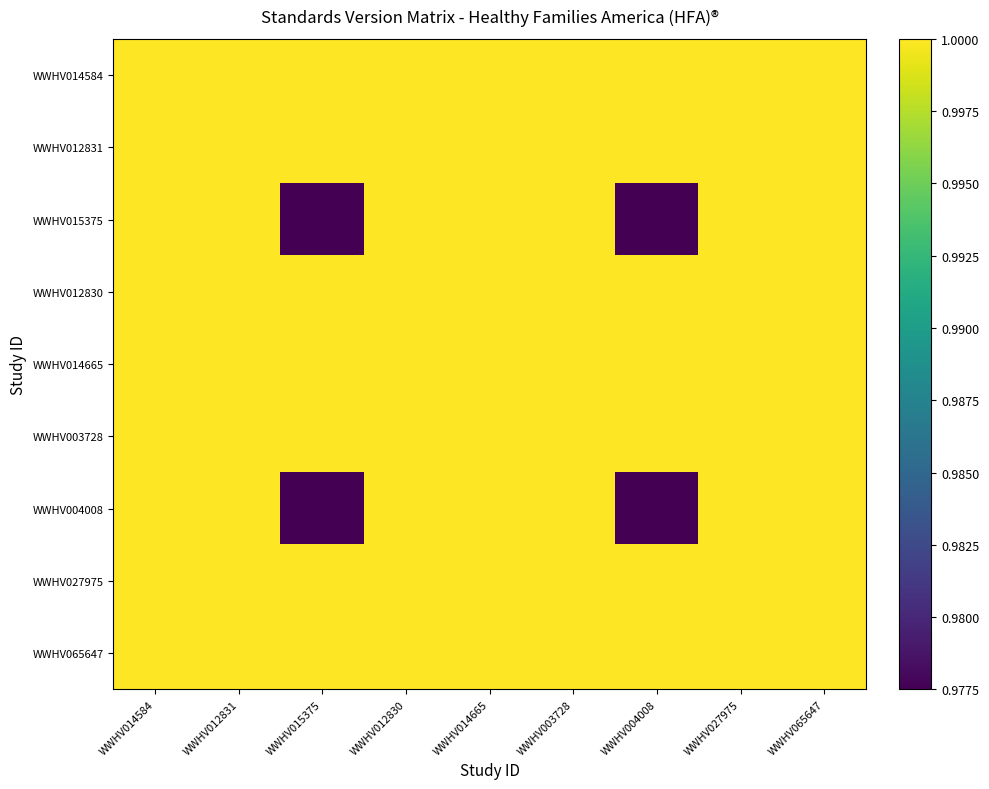

Rank the series at WWHV065647 from highest to lowest value.

WWHV014584, WWHV012831, WWHV015375, WWHV012830, WWHV014665, WWHV003728, WWHV004008, WWHV027975, WWHV065647